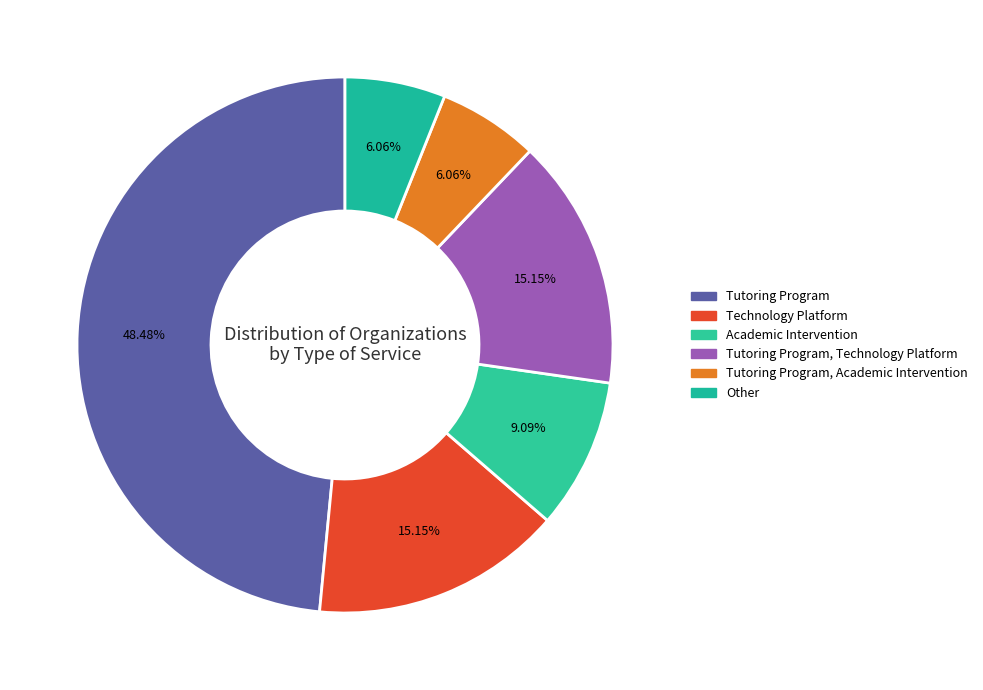

Is there any slice that represents more than half of the pie?

No